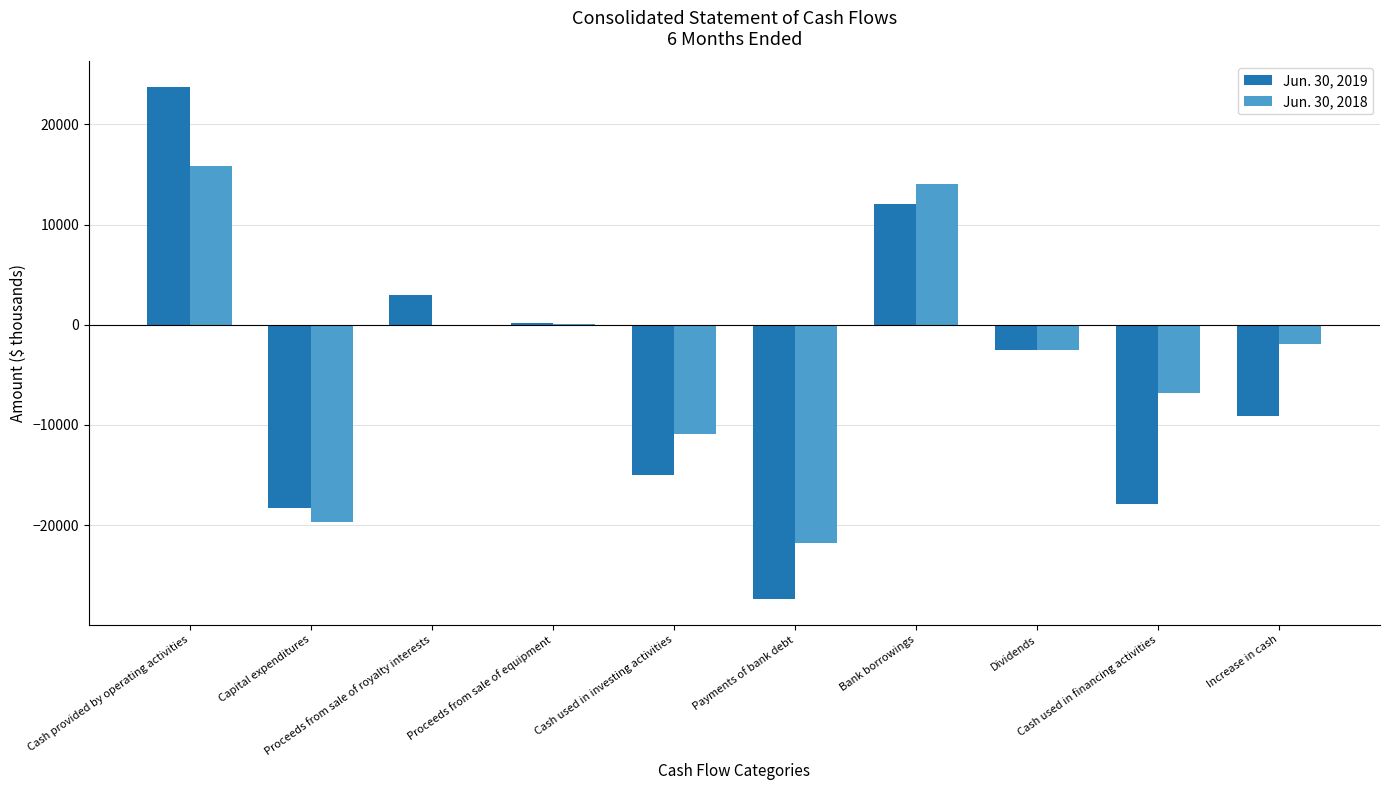

Count the number of categories in the chart.

10